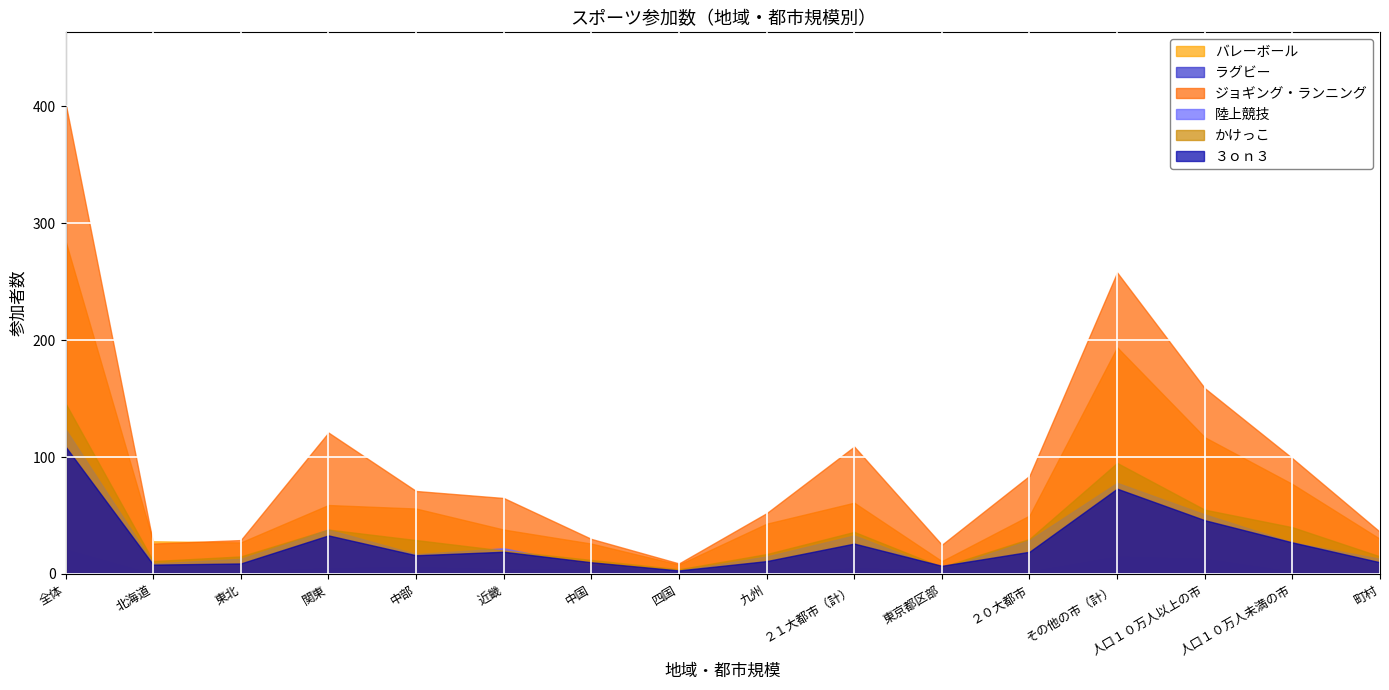

What is the label of the 16th point from the right?

全体